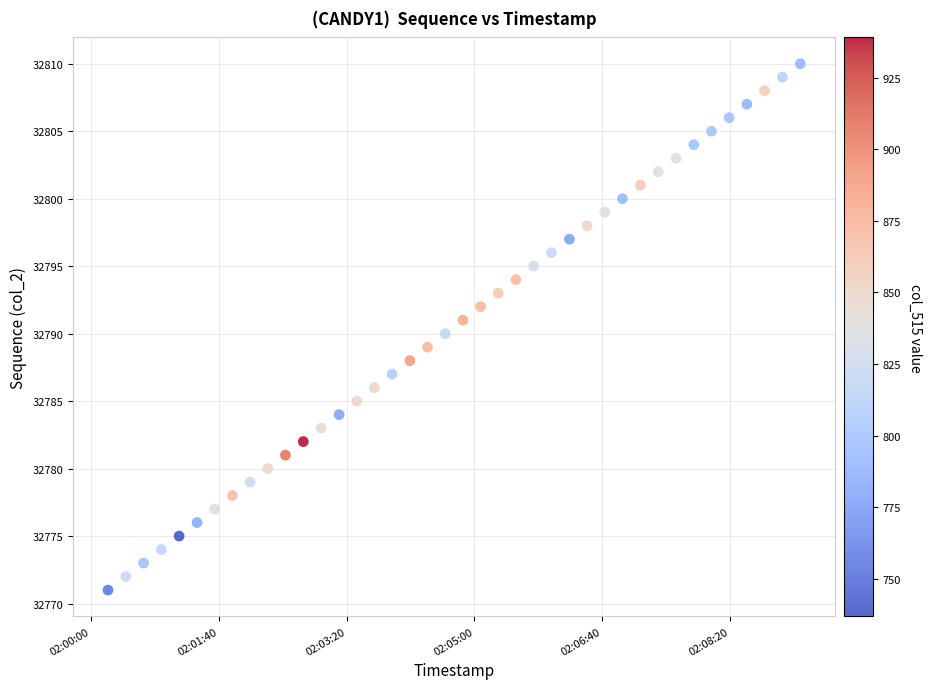

What is the range of Y values (max minus min)?

39